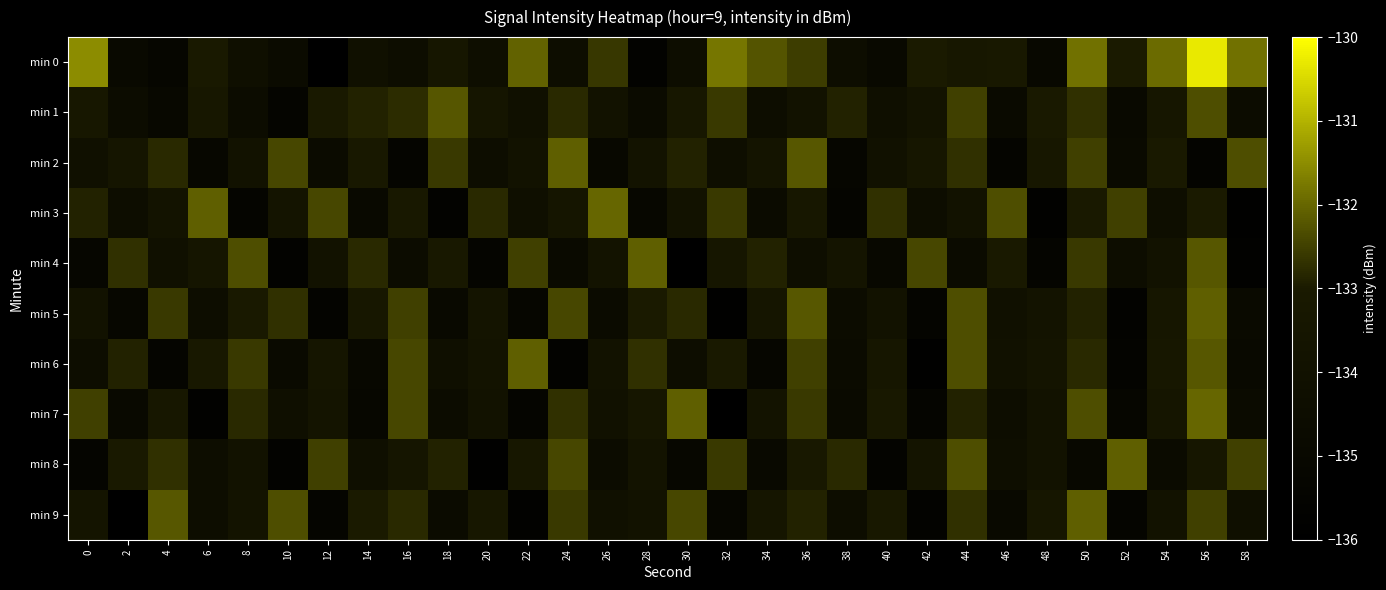

Reading left to right, list all the values displayed in this chart.

min 0: 0=-131.5	2=-134.9	4=-135.2	6=-133.1	8=-134.2	10=-134.6	12=-135.9	14=-134.1	16=-134.4	18=-133.4	20=-134.3	22=-132.1	24=-134.5	26=-132.6	28=-135.6	30=-134.4	32=-131.8	34=-132.2	36=-132.5	38=-134.5	40=-134.9	42=-133.0	44=-133.3	46=-133.1	48=-135.0	50=-131.9	52=-133.0	54=-131.9	56=-130.3	58=-131.9
min 1: 0=-133.3	2=-134.5	4=-135.0	6=-133.3	8=-134.6	10=-135.4	12=-133.0	14=-132.9	16=-132.7	18=-132.2	20=-133.5	22=-134.1	24=-132.8	26=-133.9	28=-134.7	30=-133.3	32=-132.6	34=-134.4	36=-133.8	38=-132.9	40=-134.2	42=-133.7	44=-132.5	46=-134.8	48=-133.1	50=-132.7	52=-134.9	54=-133.4	56=-132.3	58=-134.6
min 2: 0=-134.1	2=-133.5	4=-132.8	6=-135.1	8=-133.9	10=-132.4	12=-134.7	14=-133.2	16=-135.3	18=-132.6	20=-134.5	22=-133.8	24=-132.1	26=-135.0	28=-133.7	30=-132.9	32=-134.3	34=-133.6	36=-132.2	38=-135.2	40=-134.0	42=-133.4	44=-132.7	46=-135.4	48=-133.3	50=-132.5	52=-134.8	54=-133.1	56=-135.5	58=-132.3
min 3: 0=-132.9	2=-134.4	4=-133.7	6=-132.1	8=-135.3	10=-133.6	12=-132.4	14=-134.9	16=-133.2	18=-135.6	20=-132.8	22=-134.2	24=-133.5	26=-132.0	28=-135.1	30=-133.8	32=-132.6	34=-134.7	36=-133.3	38=-135.4	40=-132.7	42=-134.5	44=-133.9	46=-132.3	48=-135.7	50=-133.1	52=-132.5	54=-134.3	56=-133.0	58=-135.8
min 4: 0=-135.2	2=-132.7	4=-134.1	6=-133.5	8=-132.3	10=-135.6	12=-133.9	14=-132.8	16=-134.6	18=-133.2	20=-135.4	22=-132.5	24=-134.8	26=-133.7	28=-132.1	30=-135.9	32=-133.4	34=-132.9	36=-134.3	38=-133.6	40=-135.0	42=-132.4	44=-134.7	46=-133.1	48=-135.3	50=-132.6	52=-134.5	54=-133.8	56=-132.2	58=-135.7
min 5: 0=-133.8	2=-135.1	4=-132.6	6=-134.4	8=-133.1	10=-132.7	12=-135.5	14=-133.3	16=-132.5	18=-134.9	20=-133.6	22=-135.2	24=-132.4	26=-134.7	28=-133.0	30=-132.8	32=-135.8	34=-133.5	36=-132.2	38=-134.6	40=-133.9	42=-135.3	44=-132.3	46=-134.1	48=-133.7	50=-132.9	52=-135.6	54=-133.4	56=-132.1	58=-134.8
min 6: 0=-134.5	2=-132.9	4=-135.4	6=-133.2	8=-132.6	10=-134.8	12=-133.5	14=-135.0	16=-132.4	18=-134.2	20=-133.7	22=-132.1	24=-135.6	26=-133.9	28=-132.7	30=-134.4	32=-133.1	34=-135.2	36=-132.5	38=-134.7	40=-133.4	42=-135.8	44=-132.3	46=-134.0	48=-133.6	50=-132.8	52=-135.5	54=-133.3	56=-132.2	58=-134.9
min 7: 0=-132.5	2=-134.9	4=-133.3	6=-135.7	8=-132.8	10=-134.2	12=-133.6	14=-135.1	16=-132.4	18=-134.6	20=-133.9	22=-135.3	24=-132.7	26=-134.0	28=-133.4	30=-132.1	32=-135.9	34=-133.7	36=-132.6	38=-134.8	40=-133.2	42=-135.4	44=-132.9	46=-134.5	48=-133.8	50=-132.3	52=-135.2	54=-133.5	56=-132.0	58=-134.7
min 8: 0=-135.3	2=-133.1	4=-132.7	6=-134.4	8=-133.8	10=-135.6	12=-132.5	14=-134.2	16=-133.5	18=-132.9	20=-135.8	22=-133.3	24=-132.4	26=-134.6	28=-133.7	30=-135.1	32=-132.6	34=-134.9	36=-133.2	38=-132.8	40=-135.5	42=-133.6	44=-132.3	46=-134.3	48=-133.9	50=-135.0	52=-132.1	54=-134.7	56=-133.4	58=-132.5
min 9: 0=-133.6	2=-135.9	4=-132.2	6=-134.5	8=-133.7	10=-132.3	12=-135.4	14=-133.0	16=-132.8	18=-134.7	20=-133.3	22=-135.7	24=-132.6	26=-134.1	28=-133.8	30=-132.4	32=-135.2	34=-133.5	36=-132.9	38=-134.4	40=-133.2	42=-135.6	44=-132.7	46=-134.9	48=-133.4	50=-132.1	52=-135.3	54=-133.8	56=-132.5	58=-134.2